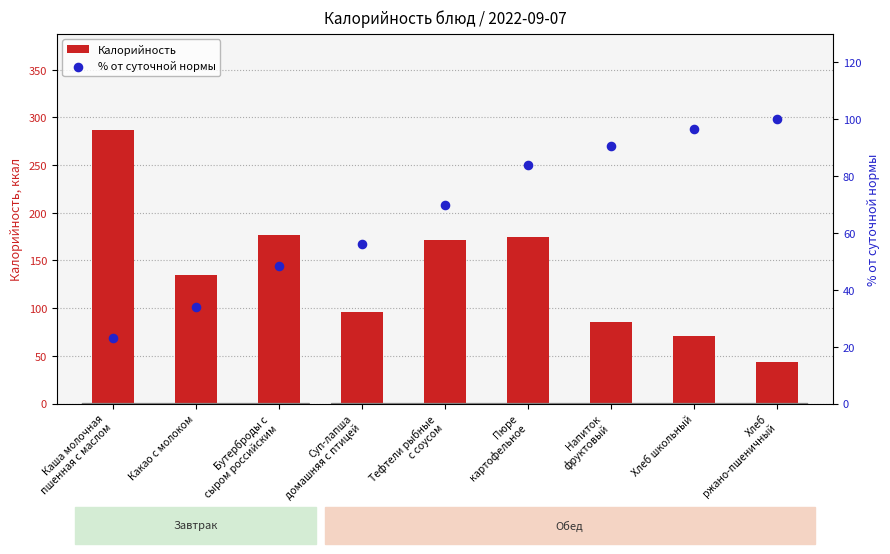

Is the value of Калорийность at Какао с молоком greater than the value of % от суточной нормы at Бутерброды с
сыром российским?

Yes